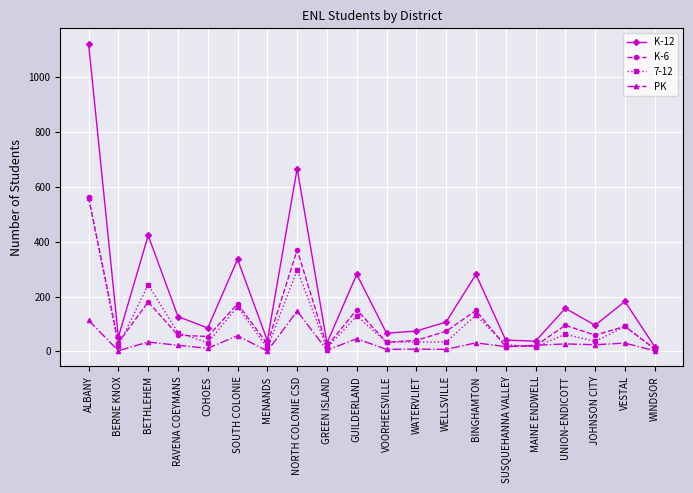

At which category does K-12 reach its first local peak?

BETHLEHEM